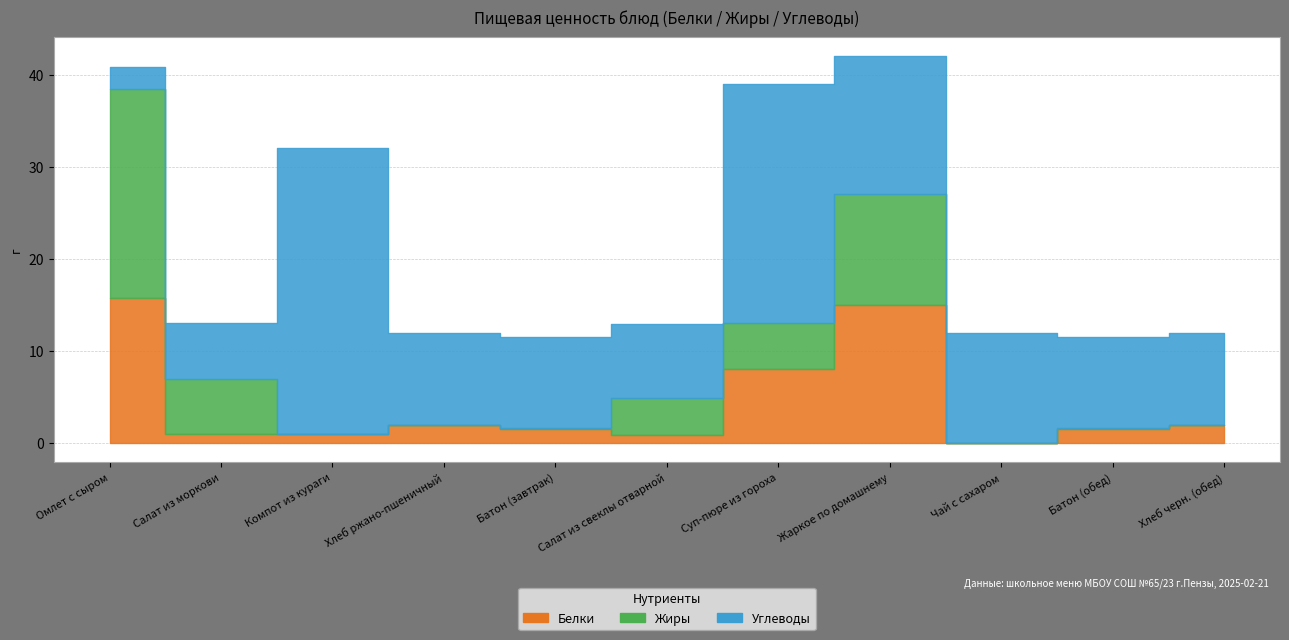

Which series has the largest total across all categories?

Углеводы